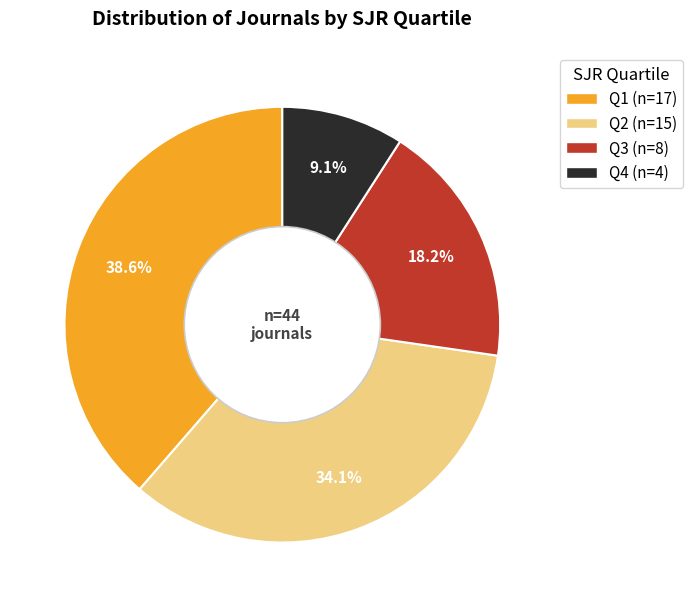

Rank the categories by value from lowest to highest.

Q4, Q3, Q2, Q1